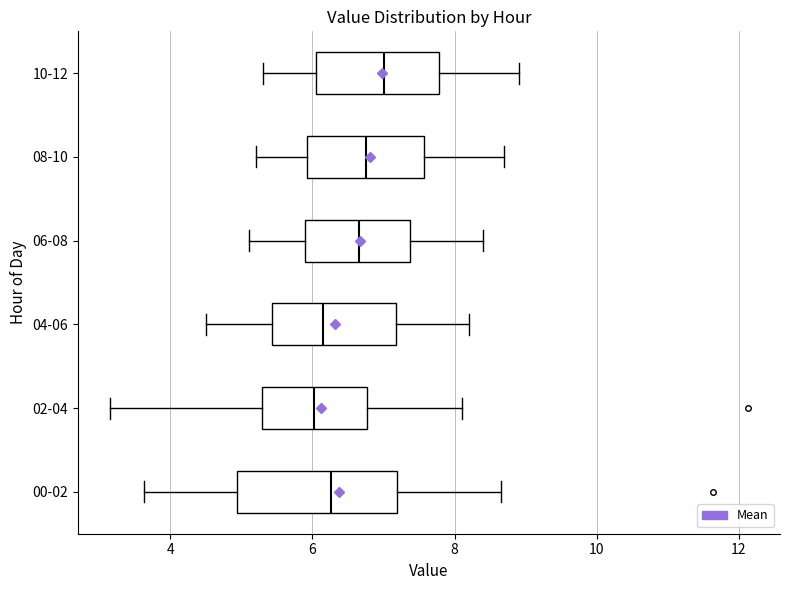

Which box is the widest, from its left edge to its right edge?

00-02